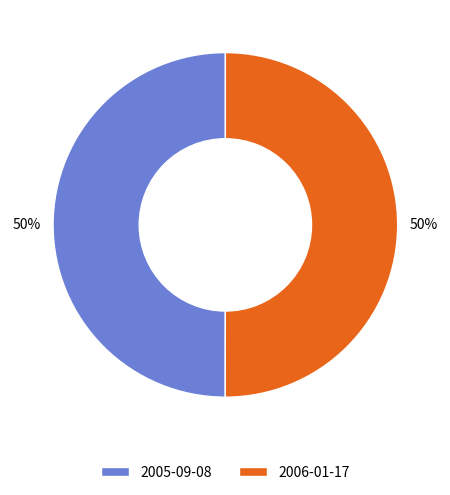

To the nearest percent, what is the average slice percentage?

50%